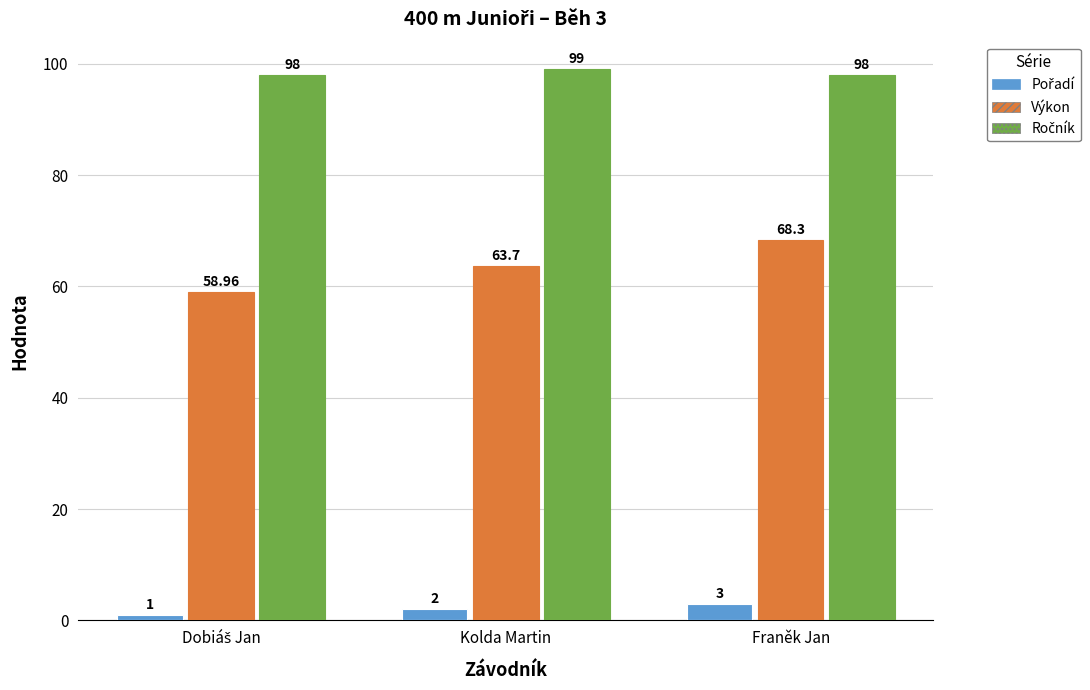

Which series has the widest spread of values?

Výkon